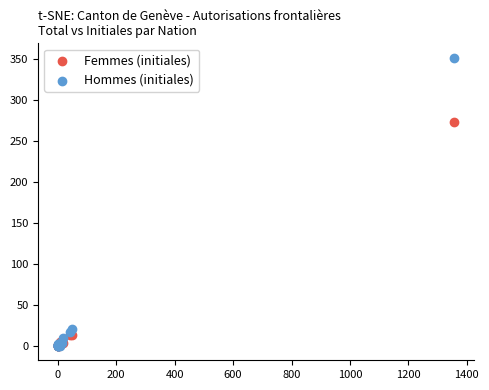

Which series contains the highest Y value?

Hommes (initiales)